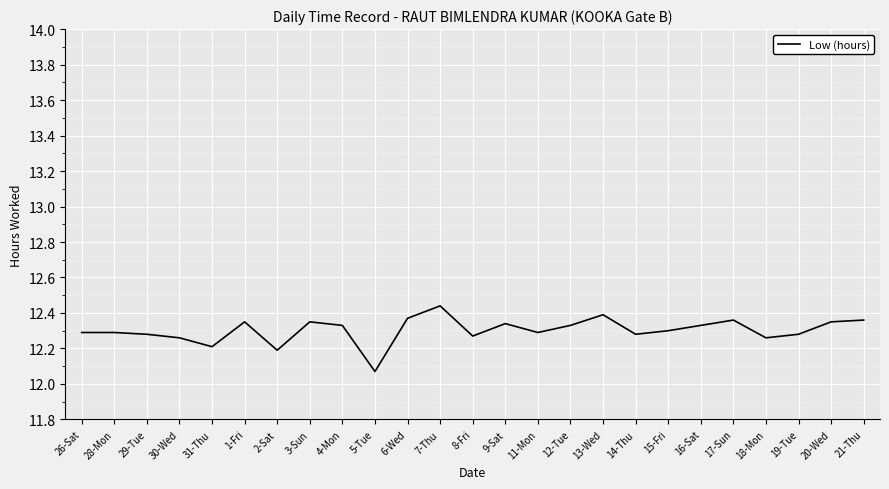

What is the change in value from 2-Sat to 19-Tue?

+0.1